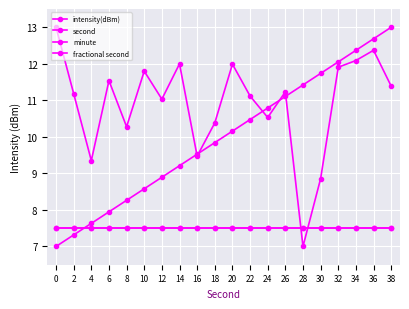

Is this an area chart (filled region under the line)?

No